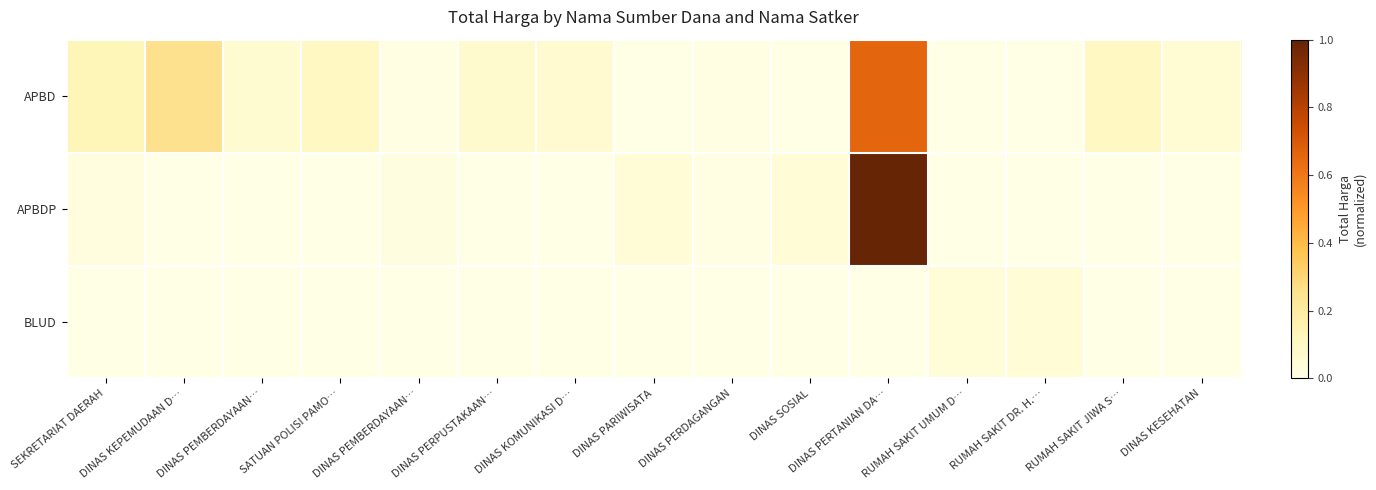

Which label corresponds to the smallest value in the chart?

DINAS PARIWISATA